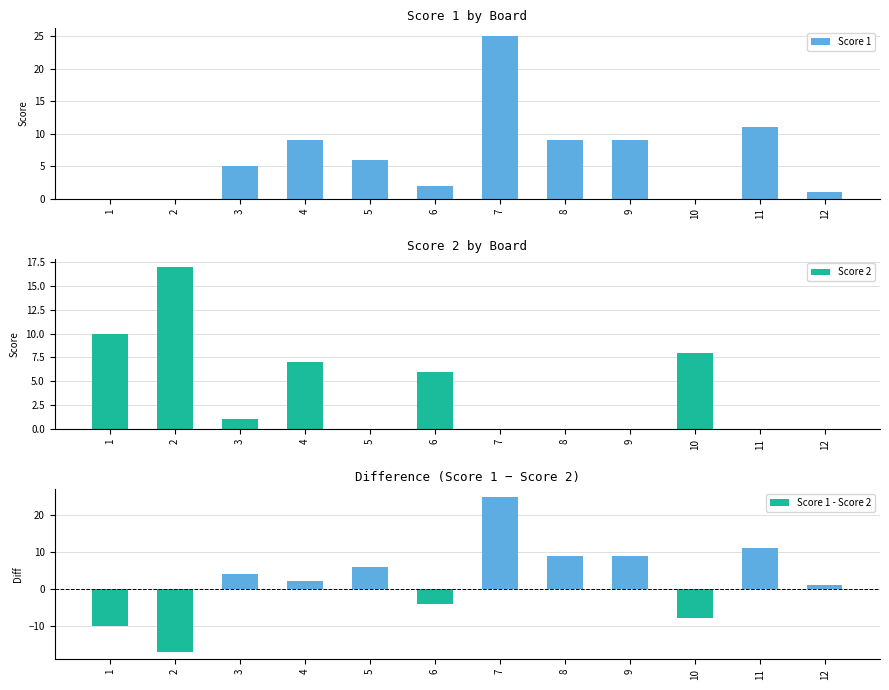

Where is Score 1 nearest to the value 12?

11